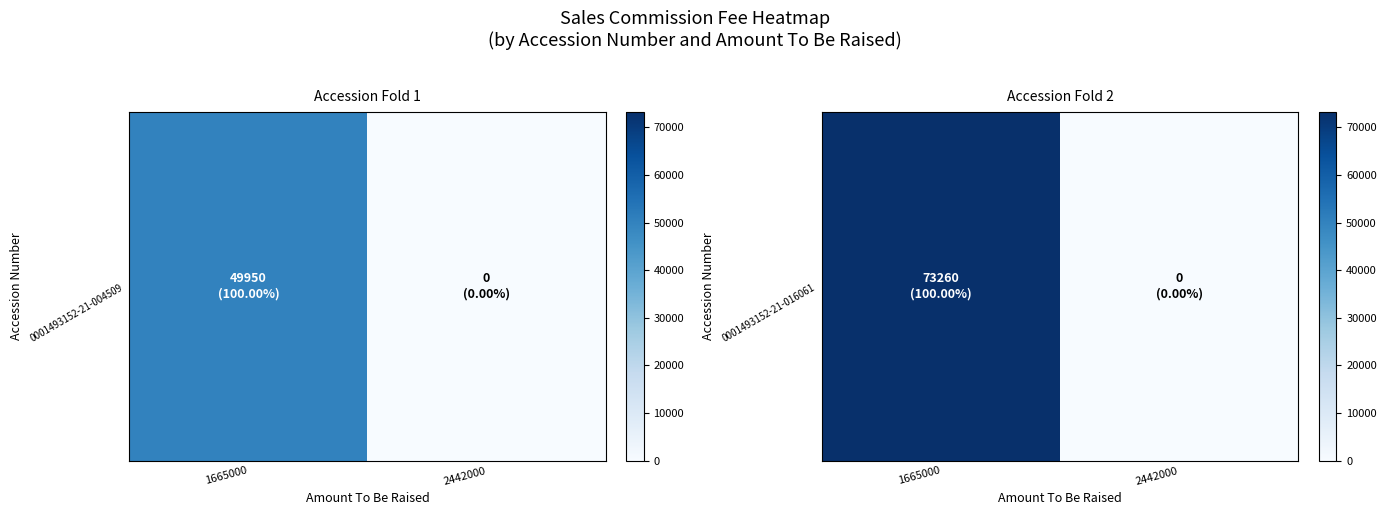

What is the change in value from 1665000 to 2442000?

-73260